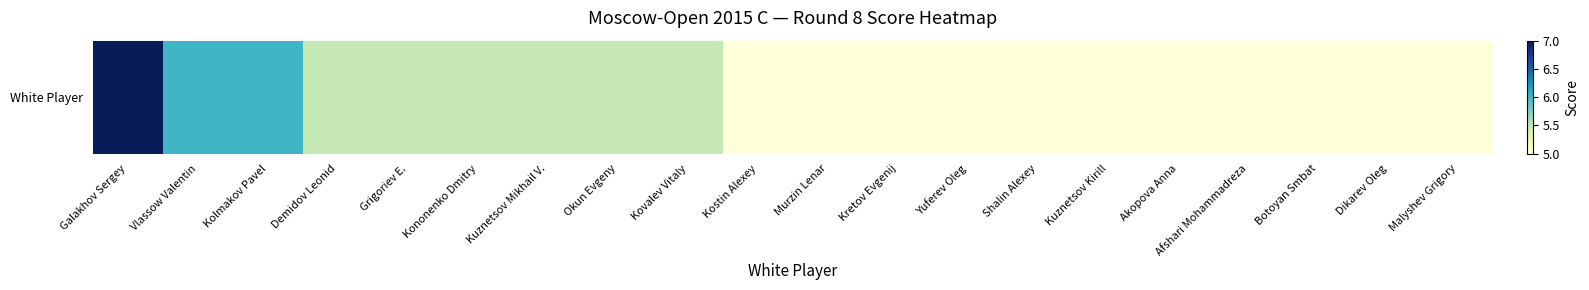

The chart shows a value of 9.4 at Demidov Leonid. True or false?

False